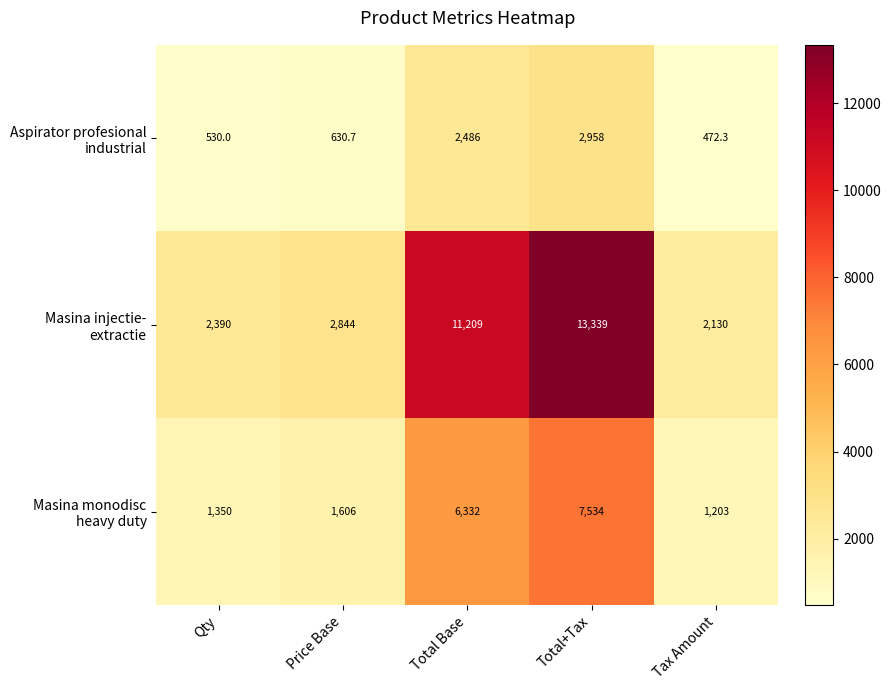

What is the total value across all series at Price Base?

5080.7